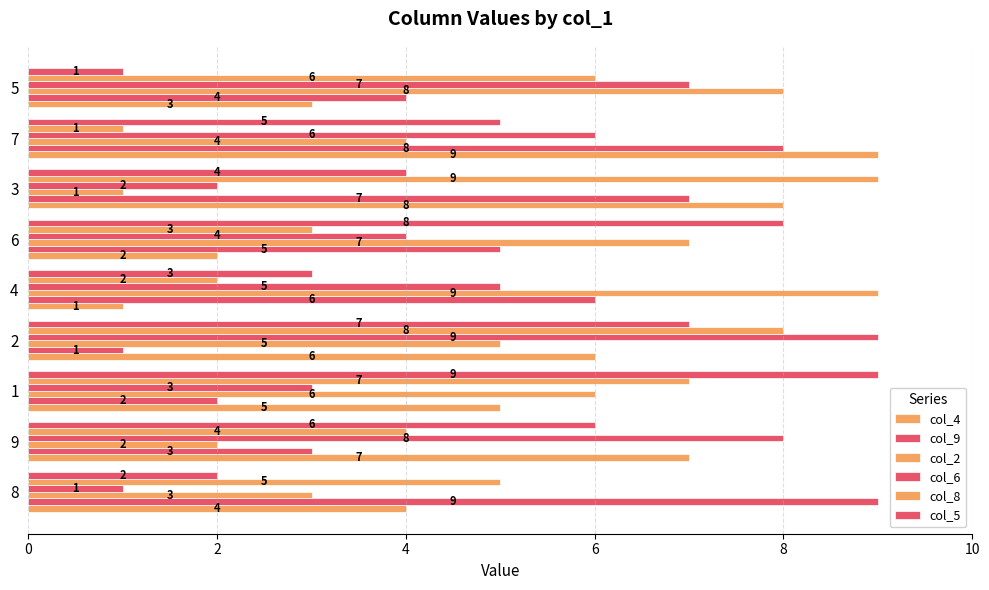

What is the sum of all col_4 values?

45